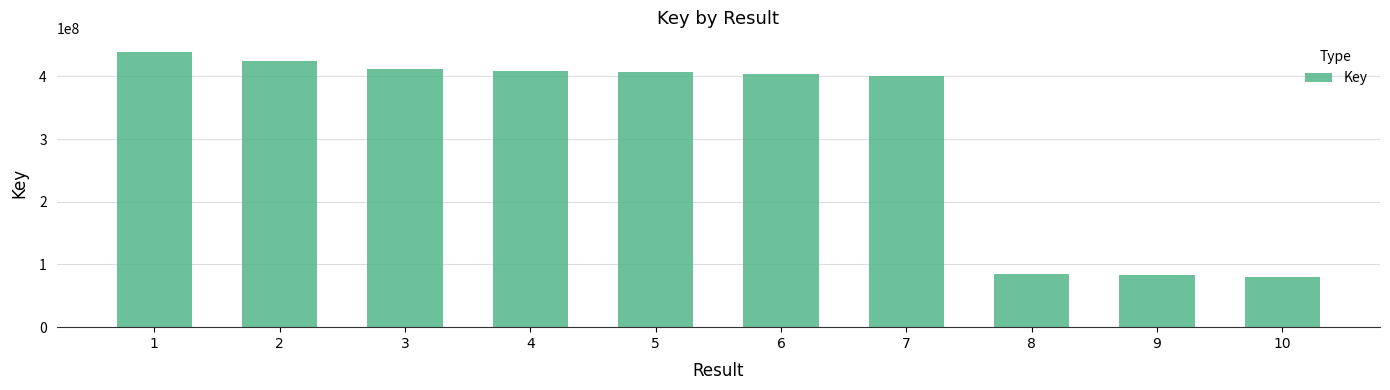

What is the difference between the values at 3 and 6?

7585462